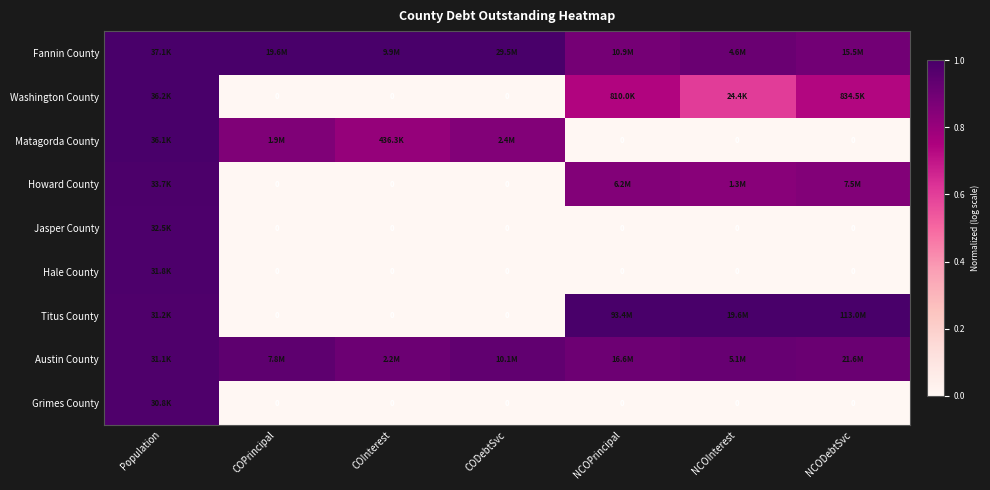

At how many categories does at least one series exceed 0?

7